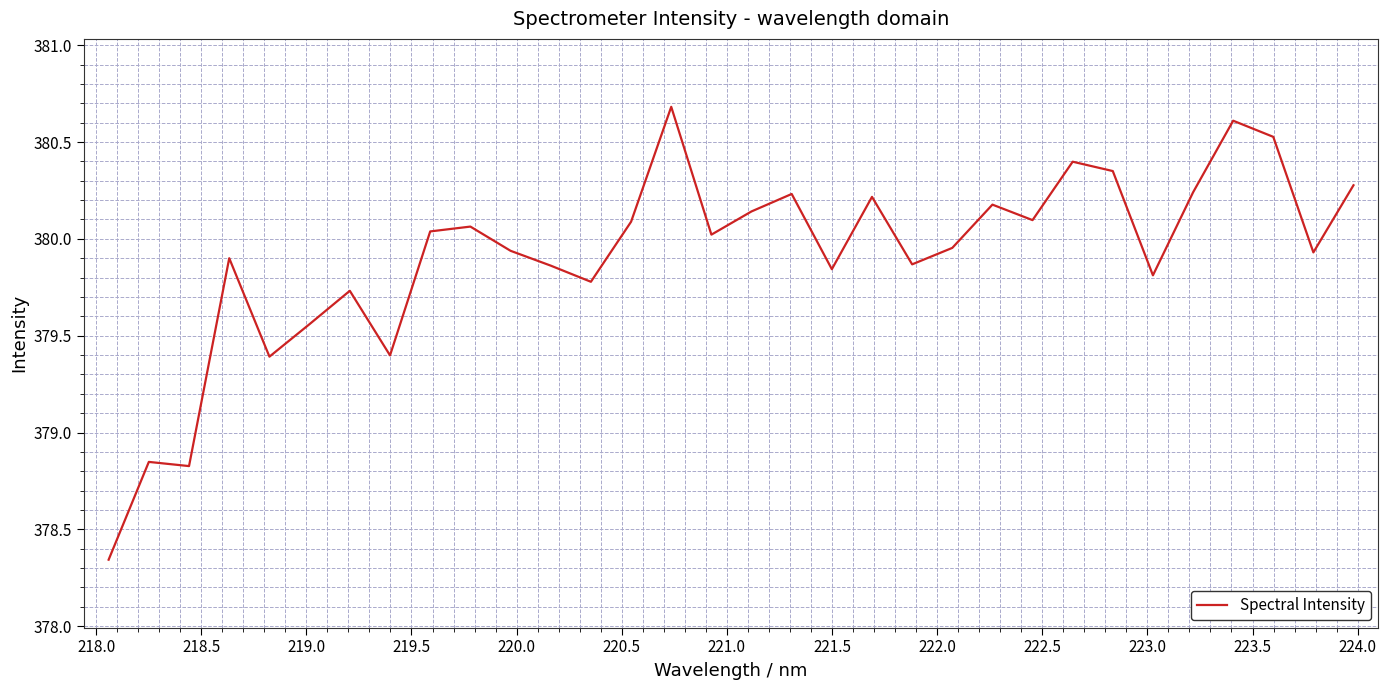

What is the greatest value displayed?

380.7